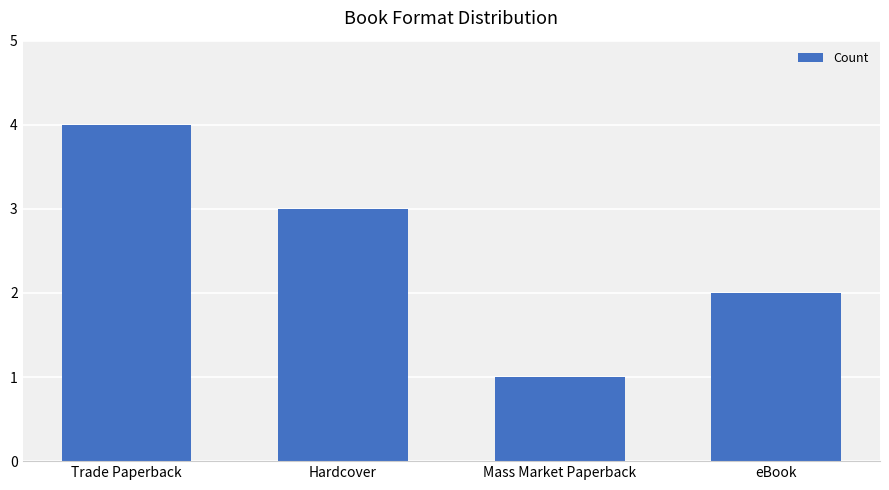

What is the difference between the values at eBook and Hardcover?

1